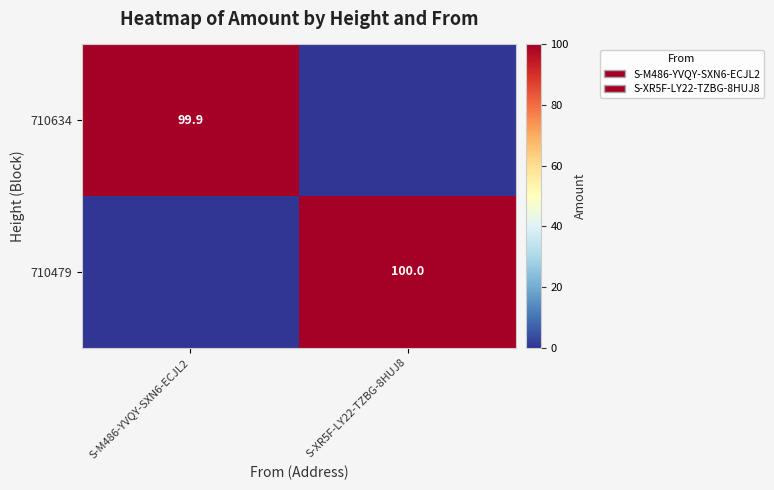

Which has a higher value, S-XR5F-LY22-TZBG-8HUJ8 or S-M486-YVQY-SXN6-ECJL2?

S-M486-YVQY-SXN6-ECJL2